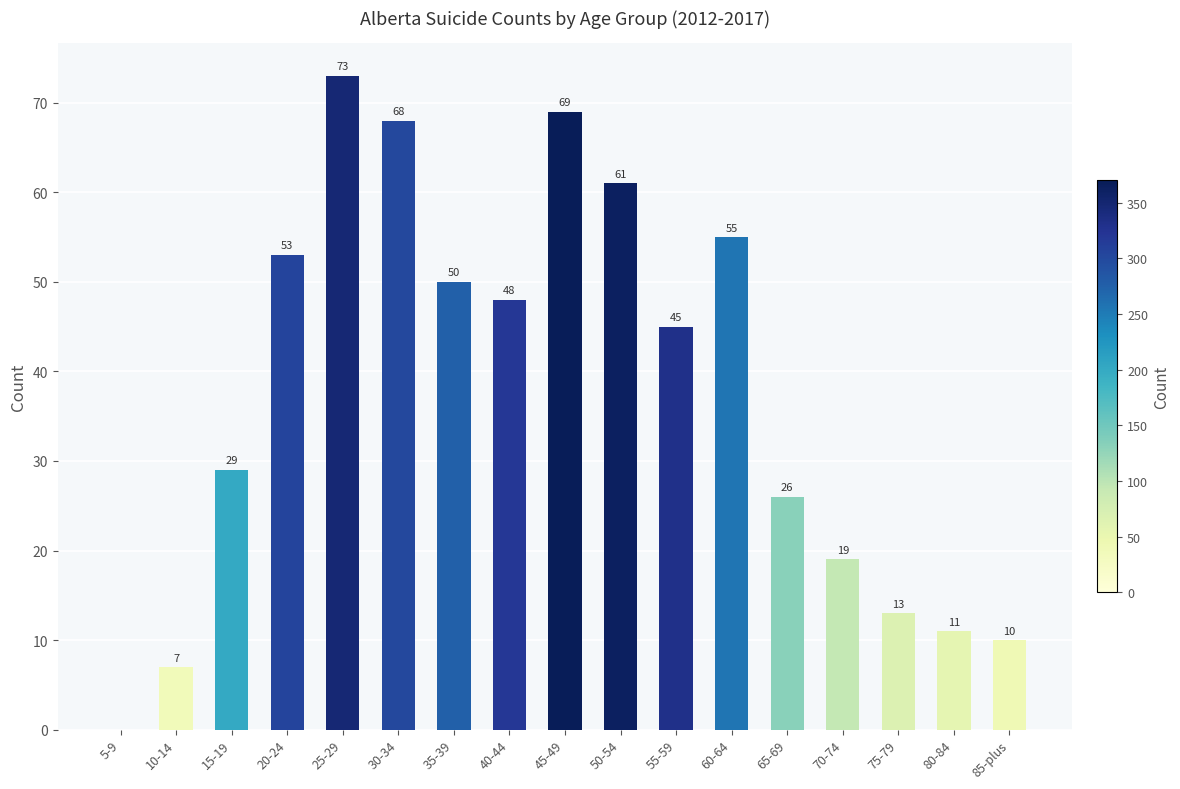

Is it true that the value at 5-9 is 32?

False